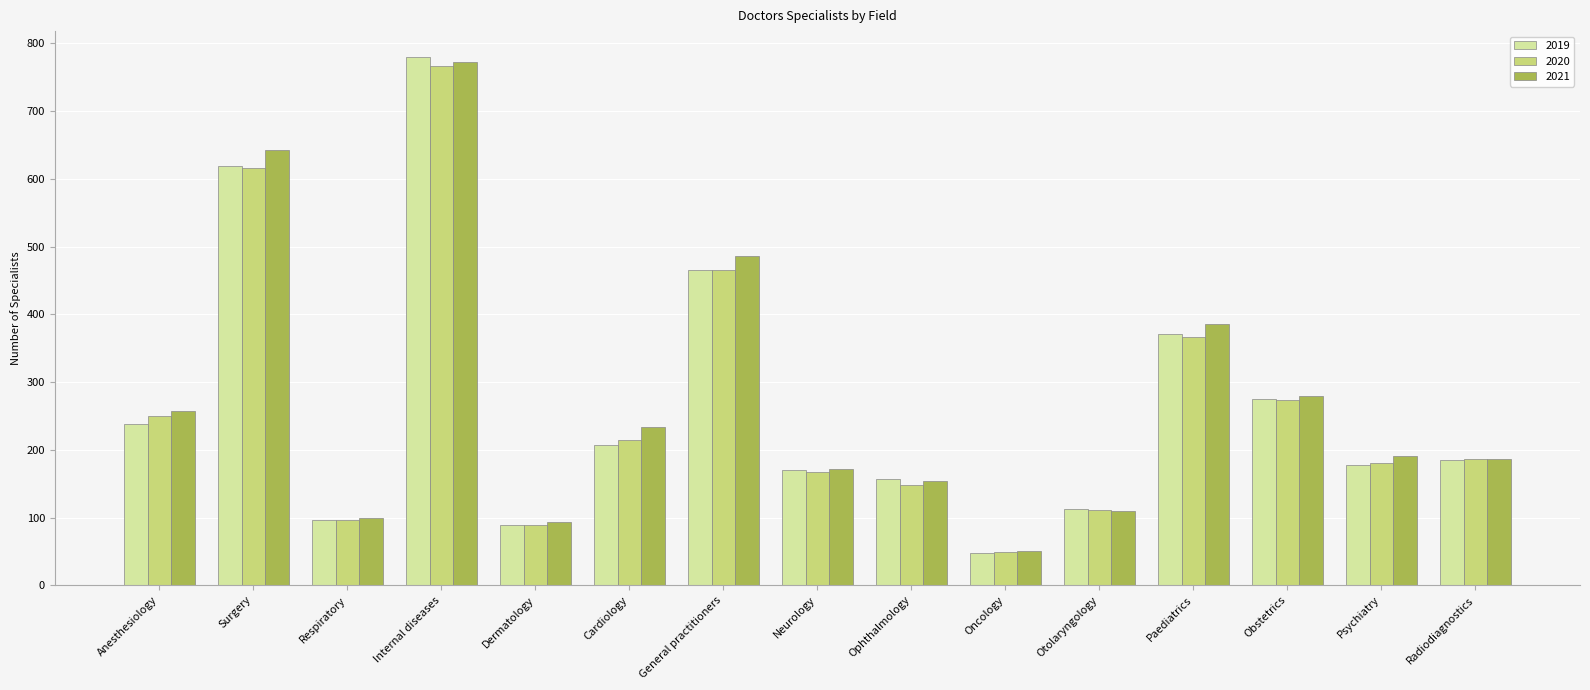

Which series has the widest spread of values?

2019